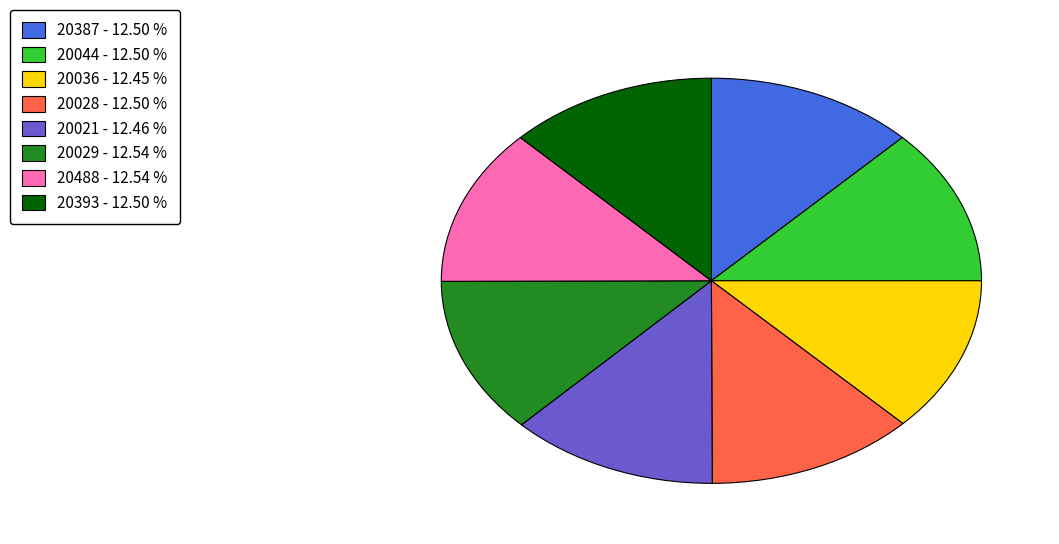

Does 20393 - 12.50 % represent more than half of the total?

No